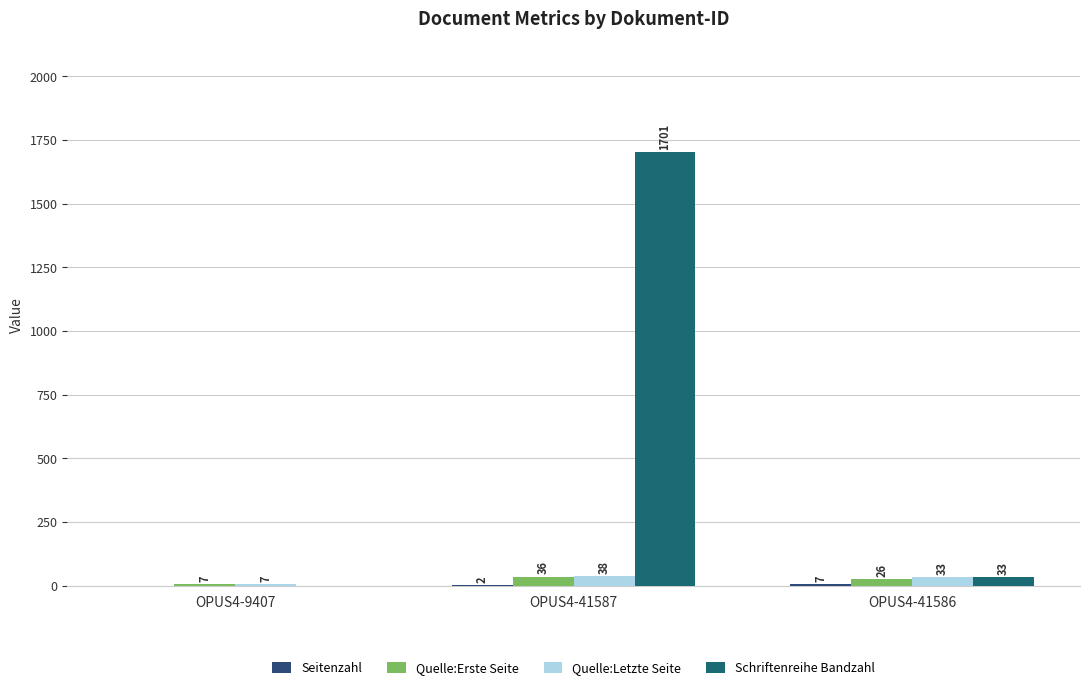

The value of Schriftenreihe Bandzahl at OPUS4-41586 is 22. True or false?

False